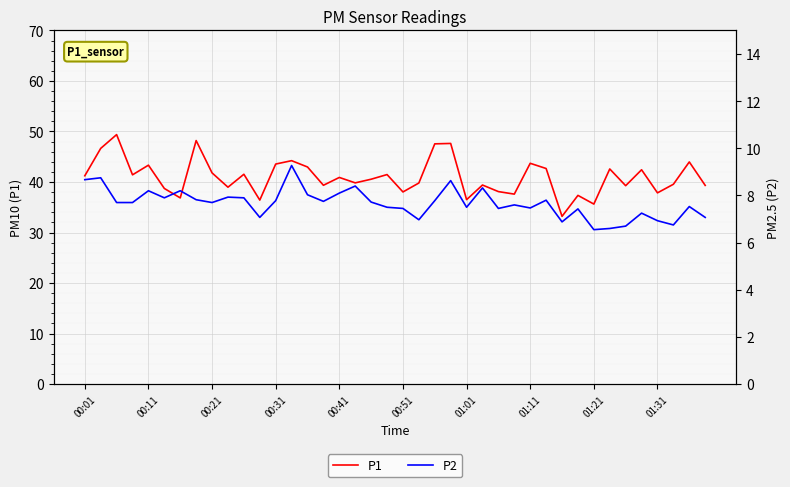

What is the lowest value of the P1 series?

33.2